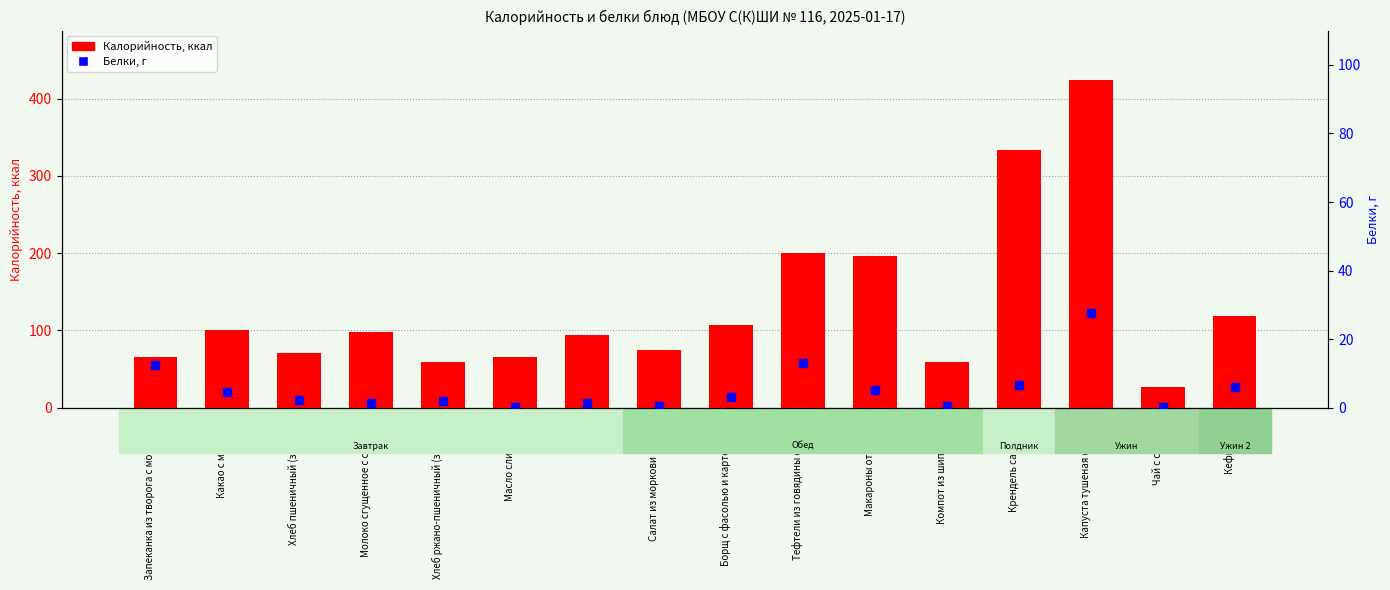

What are all the series names shown in the legend?

Калорийность, Белки